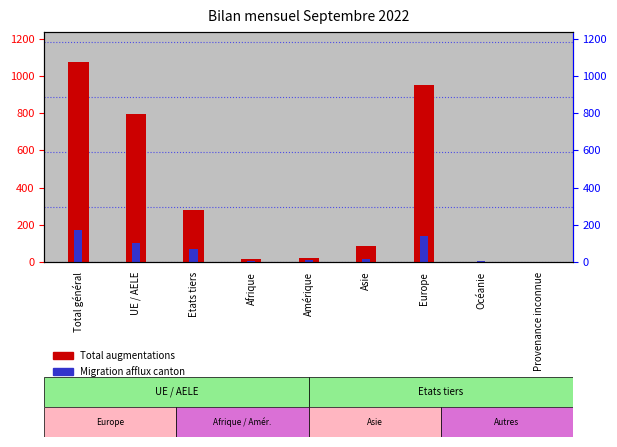

Is it true that Migration (afflux canton) equals 5 at Afrique?

True